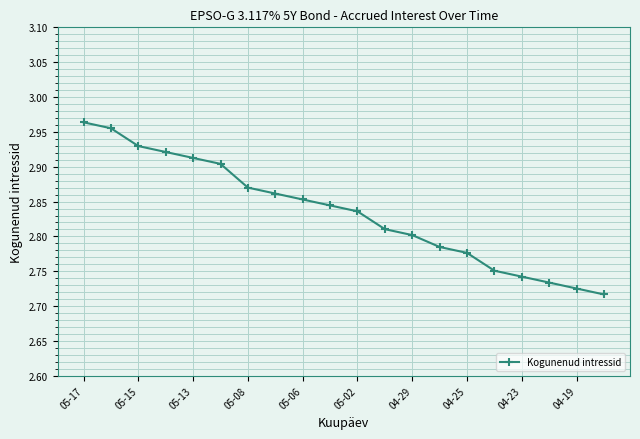

How many distinct data groups are displayed?

1